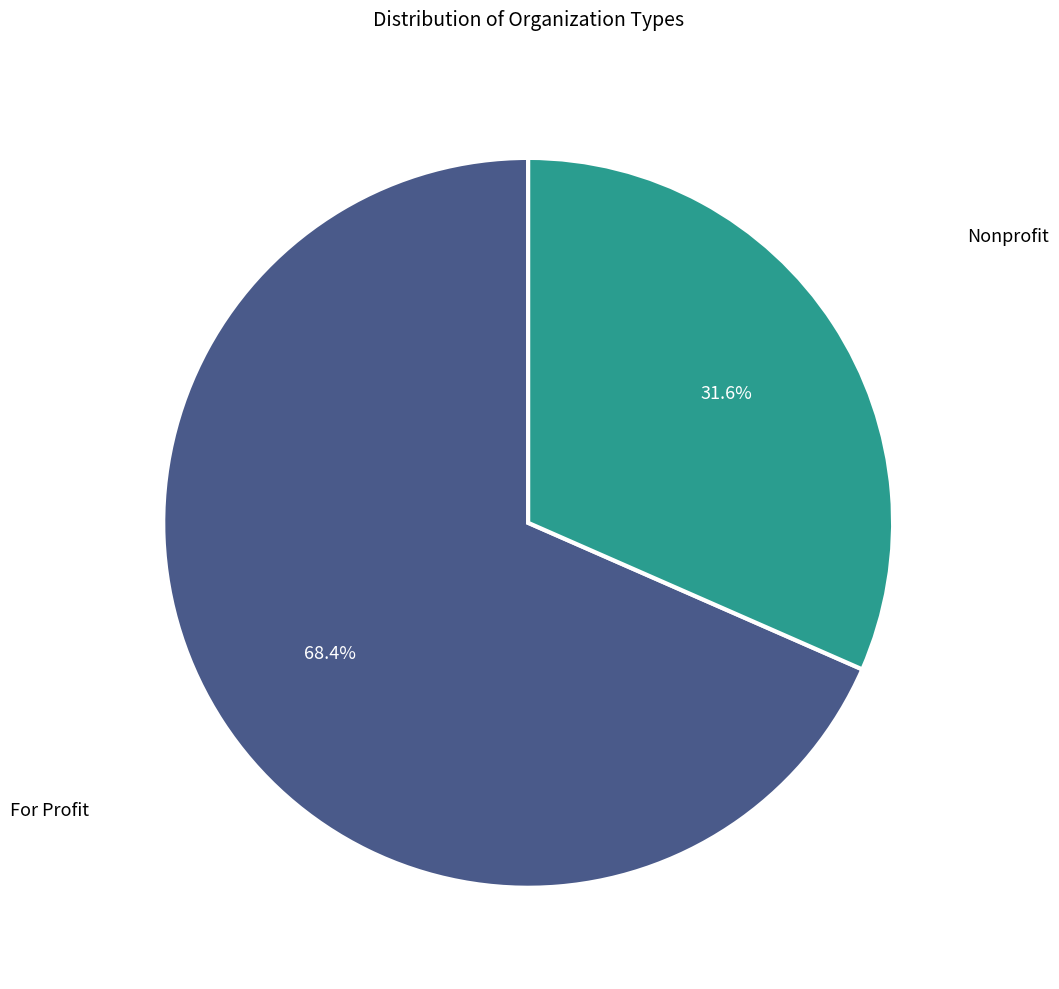

To the nearest percent, what is the difference between the largest and smallest slice percentages?

37%